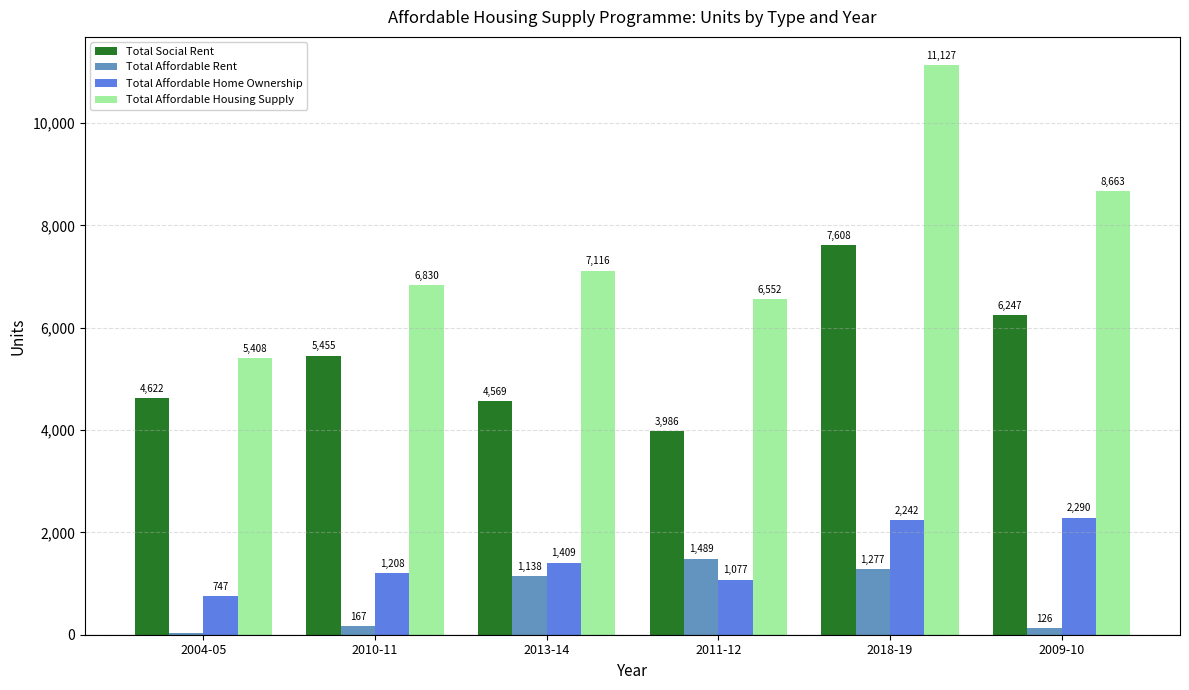

Which category has the highest value in the Total Affordable Home Ownership series?

2009-10